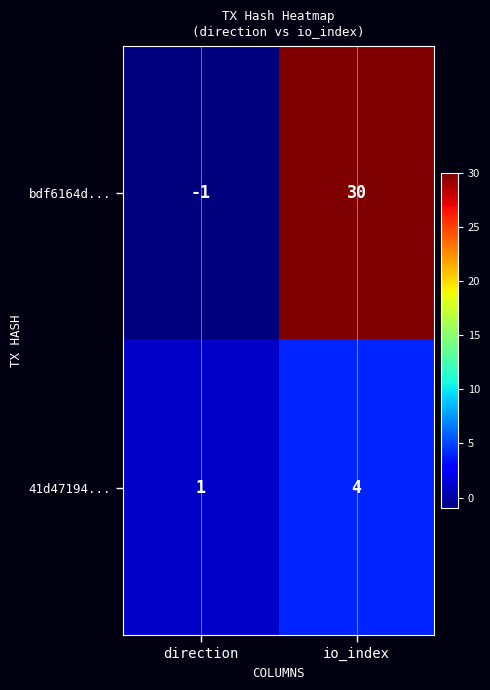

Reading left to right, transcribe all the data shown in this chart.

bdf6164d...: direction=-1	io_index=30
41d47194...: direction=1	io_index=4